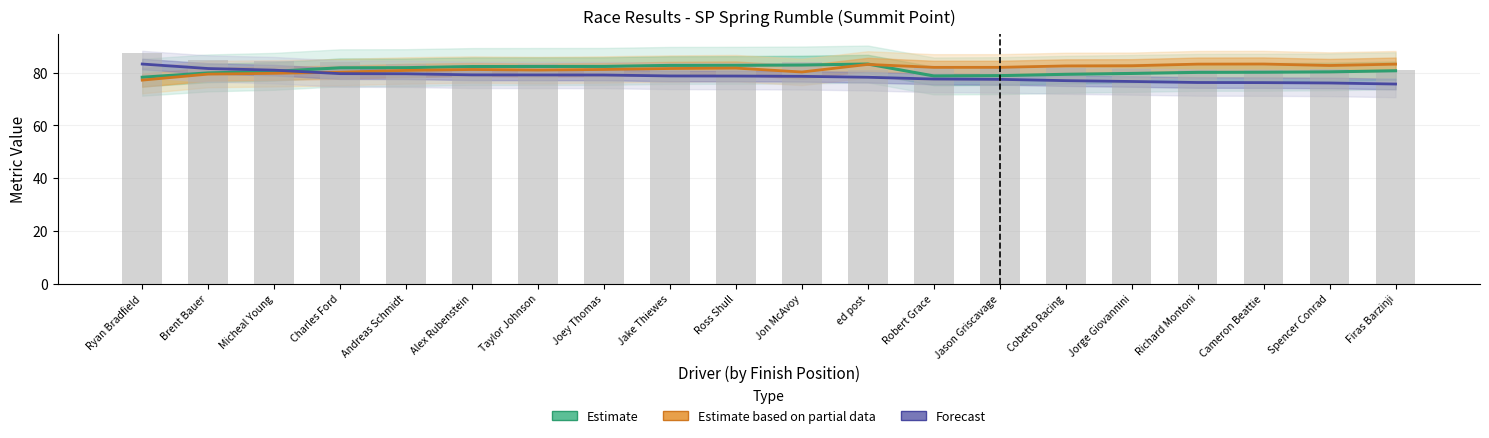

How many data points in Forecast (Average Speed) are less than 78?

8